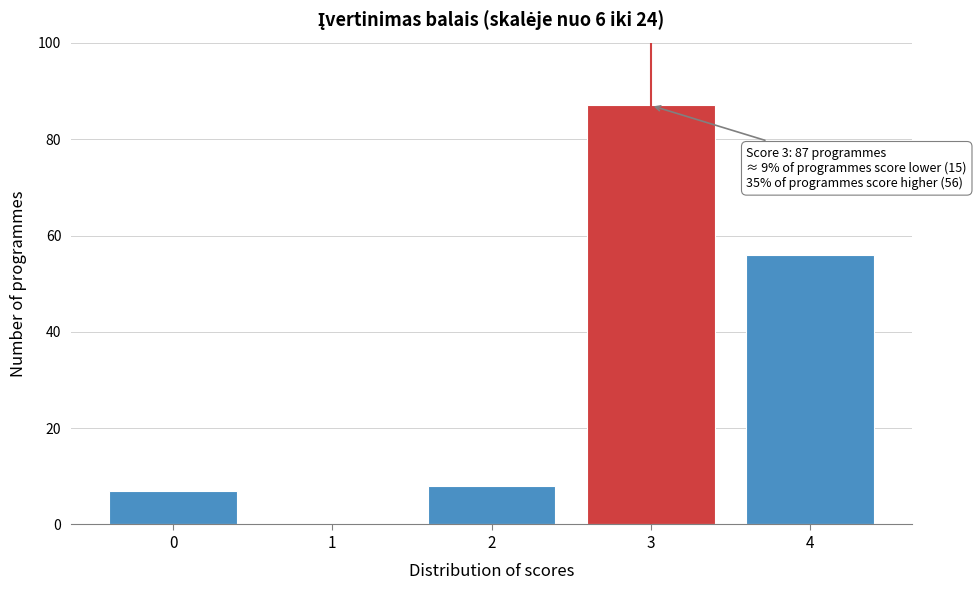

Reading left to right, what are all the values shown in this chart?

0=7	1=0	2=8	3=87	4=56